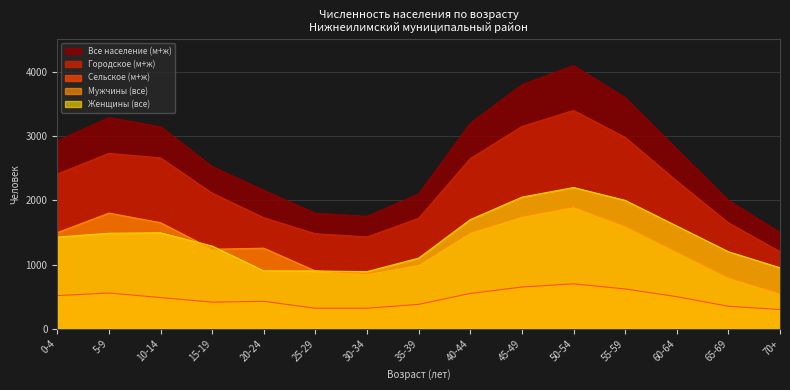

At which label does Городское (м+ж) first exceed 2300?

0-4